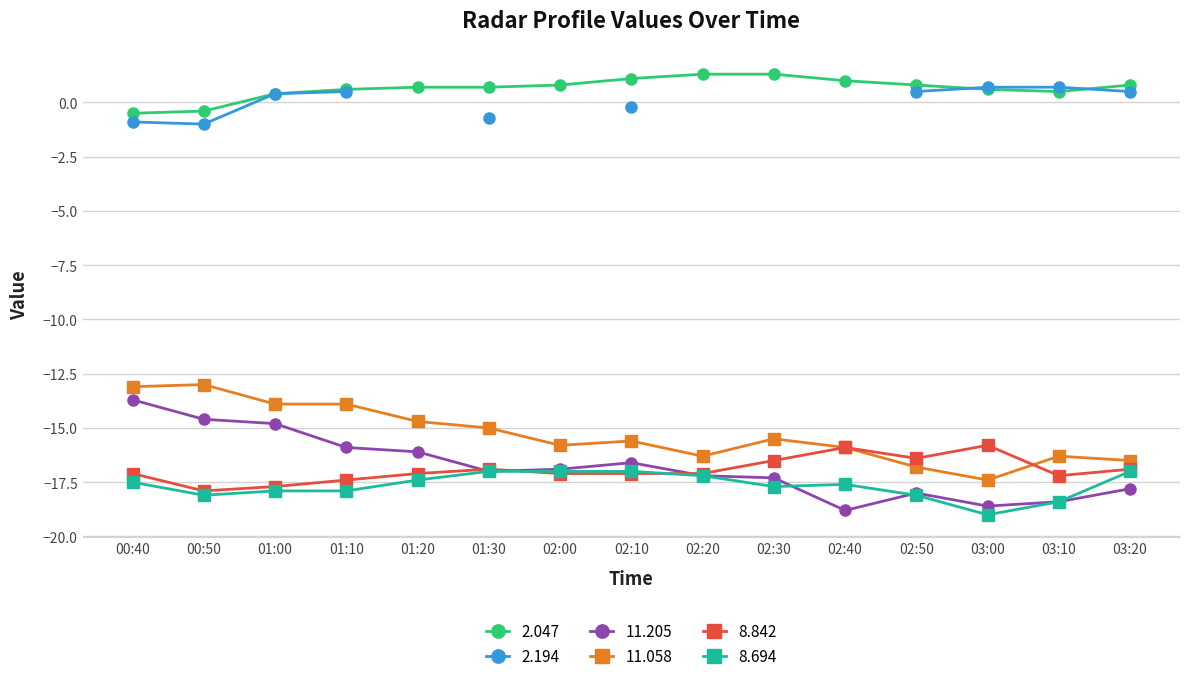

What is the maximum value for 8.694?

-17.0